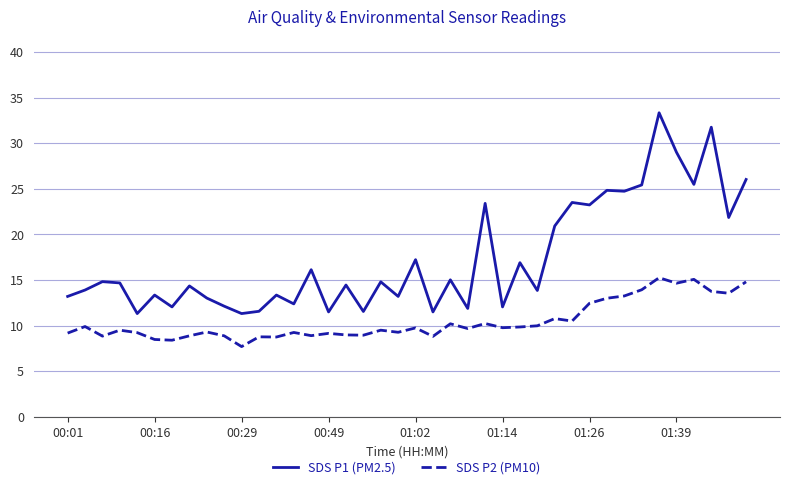

What is the difference between the maximum and minimum values in the SDS P1 (PM2.5) series?

22.0